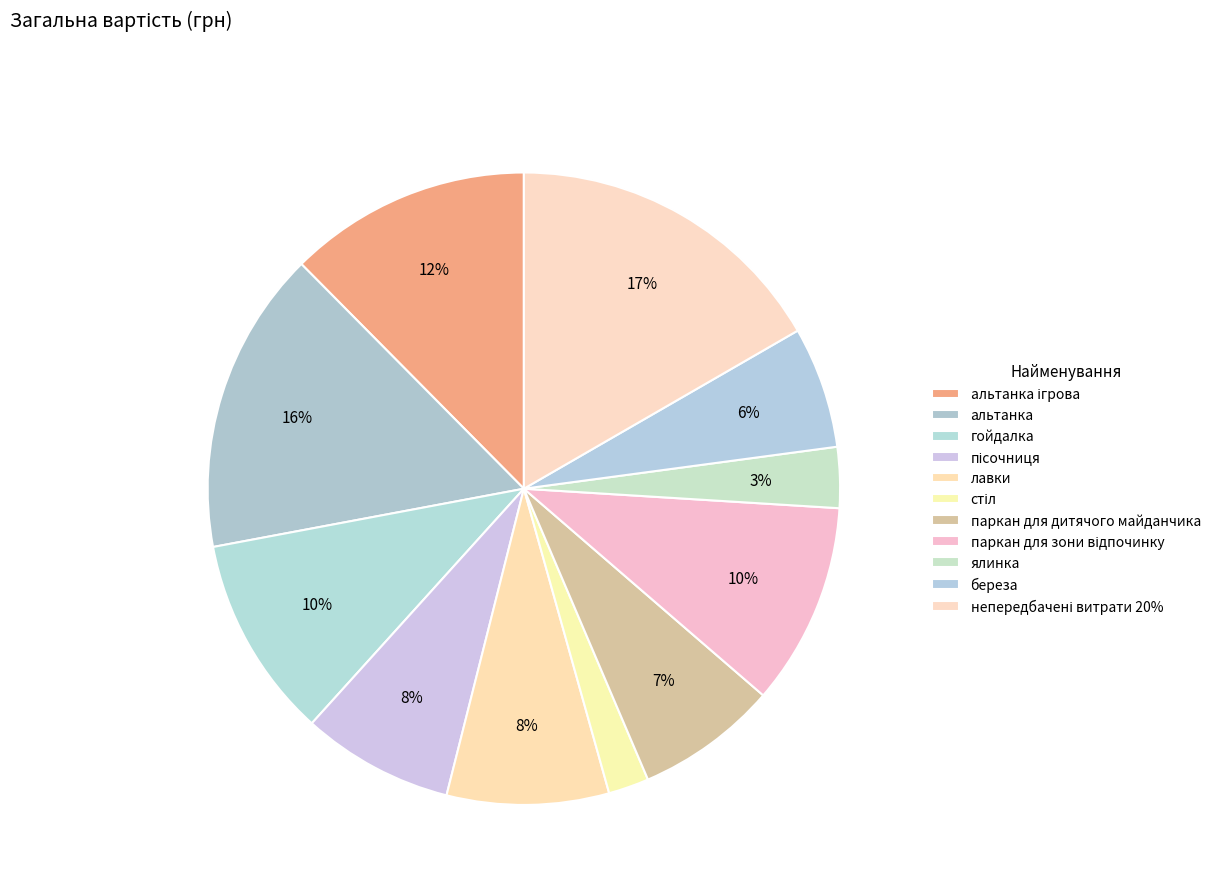

Approximately how many times larger is the value at гойдалка compared to ялинка?

3.3